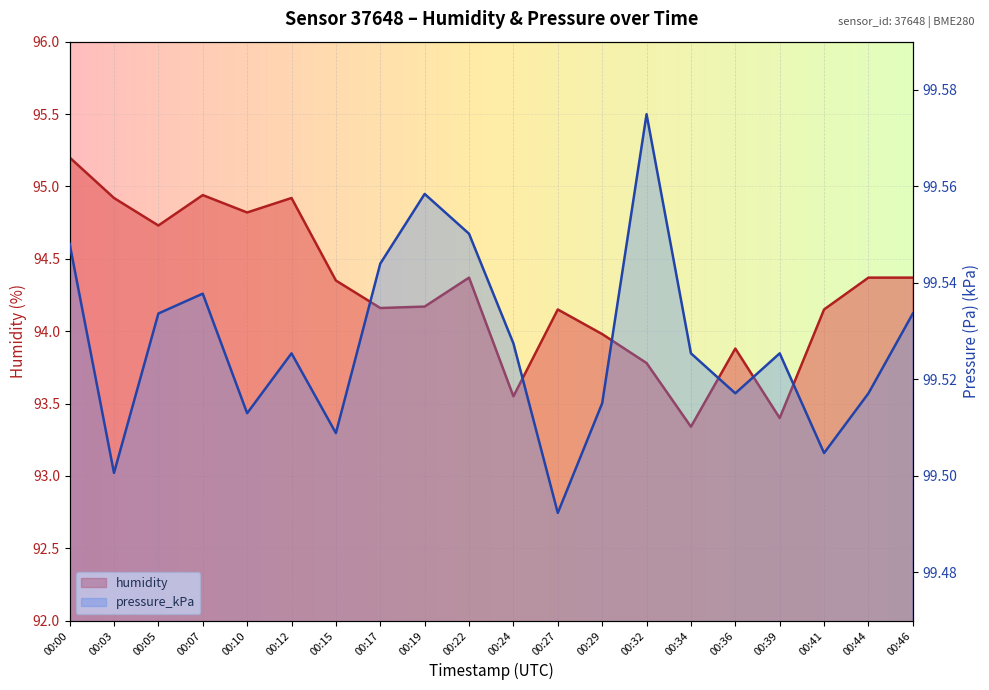

What is the maximum value shown in the chart?

99.6